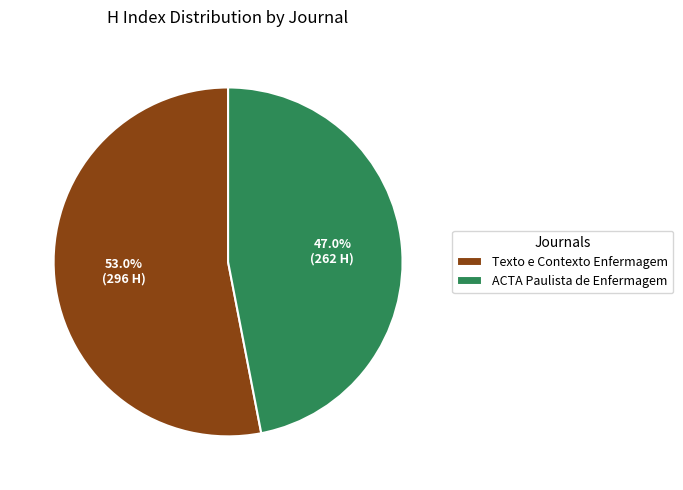

What portion of the pie excludes ACTA Paulista de Enfermagem?

53.0%